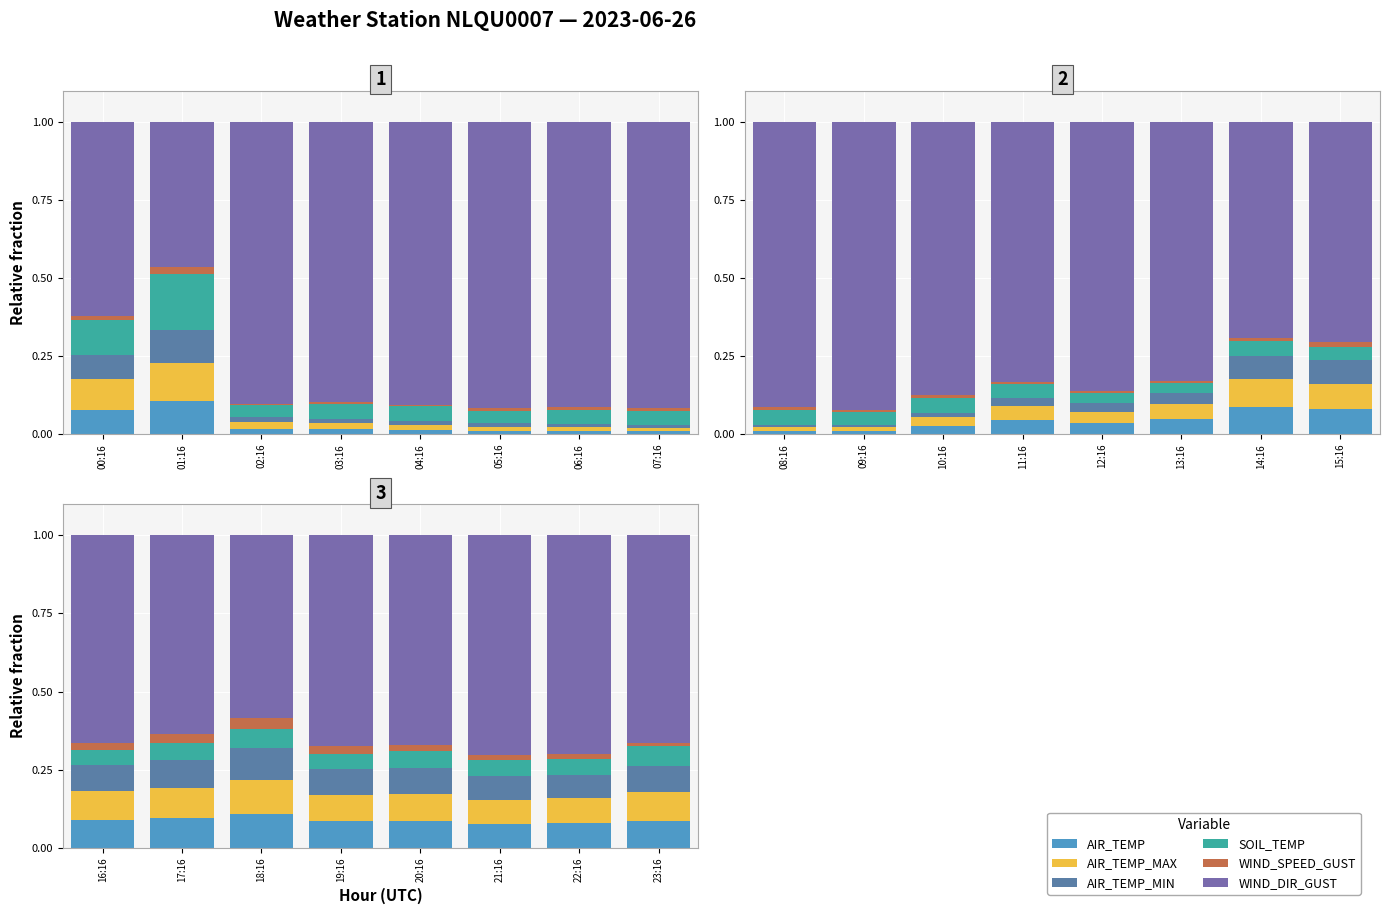

Are the bars horizontal?

No